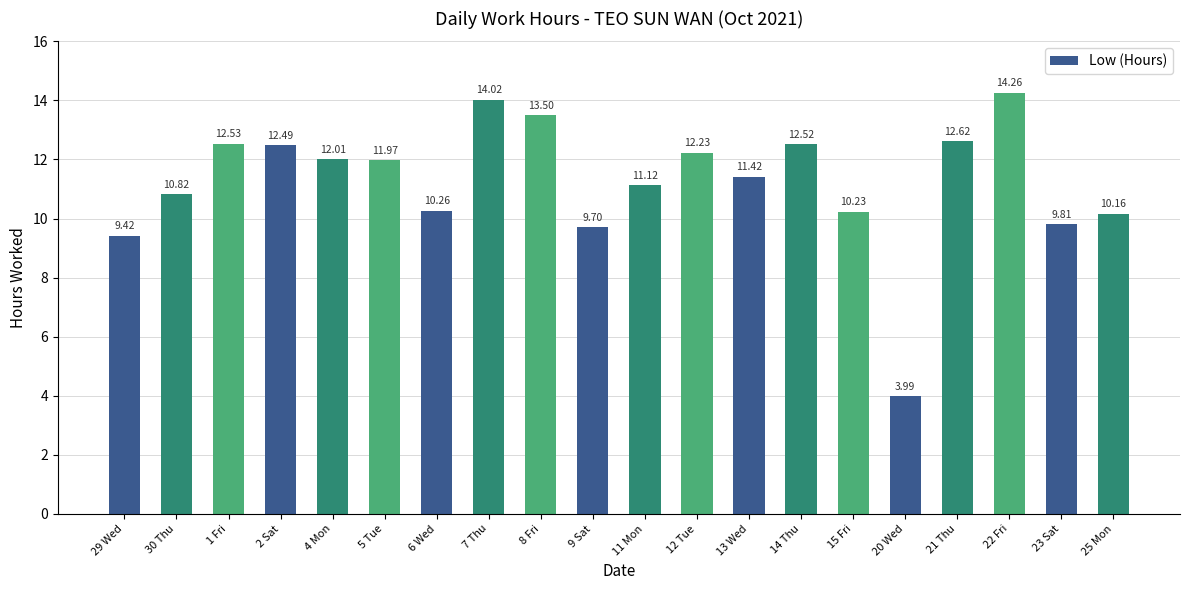

What is the difference between the second highest and minimum values?

10.0